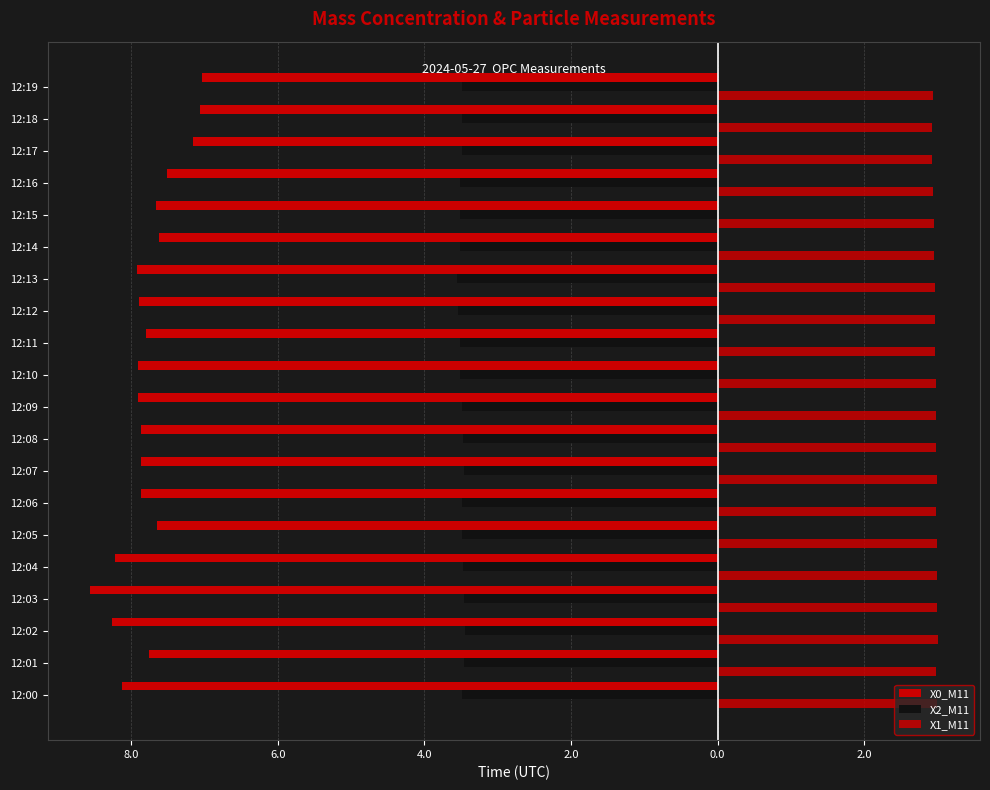

What is the lowest value of the X0_M11 series?

-8.6